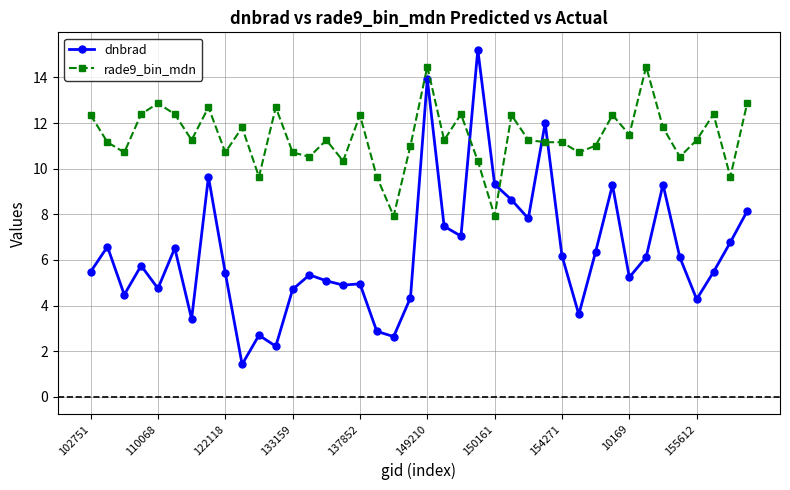

What is the value of the dnbrad point at the 17th from the left?

5.0